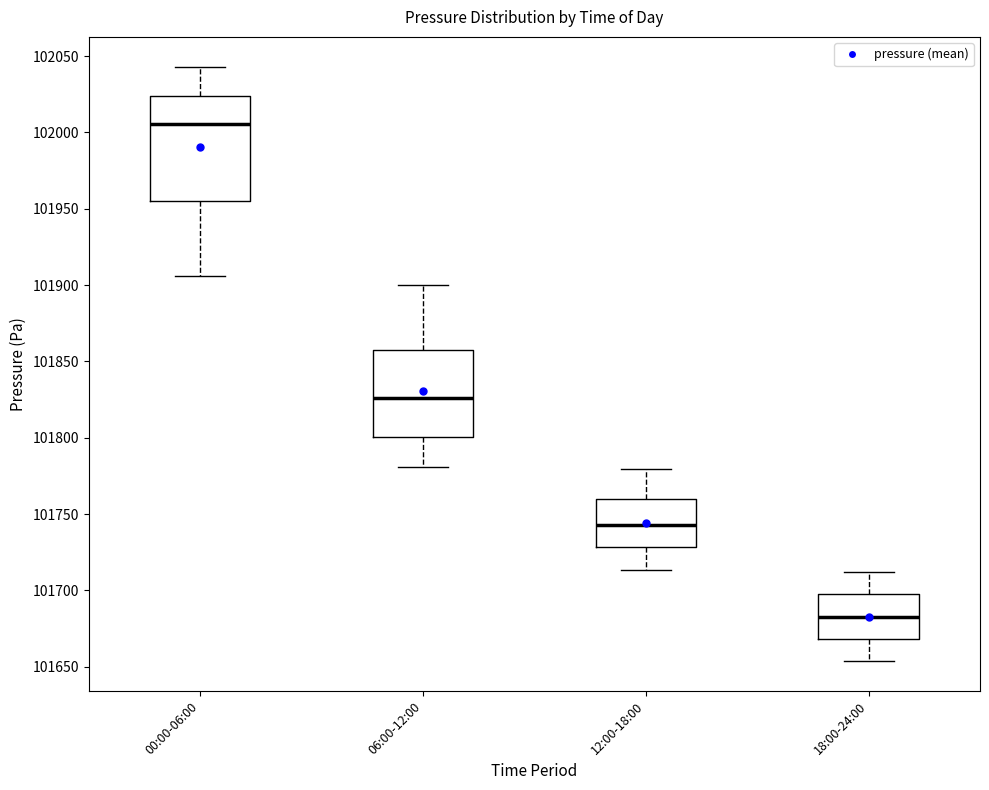

Where does the upper whisker of the box for 06:00-12:00 end on the y-axis? The values are not printed on the chart, so give them approximately, as read against the axis.

101900